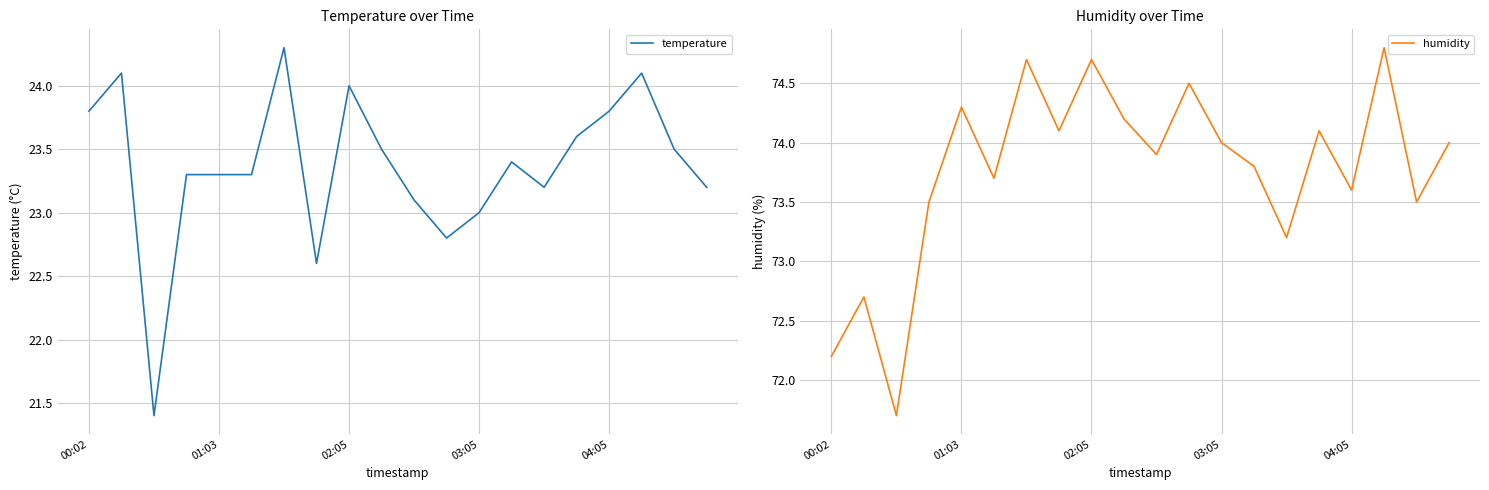

Which series has the largest total across all categories?

humidity